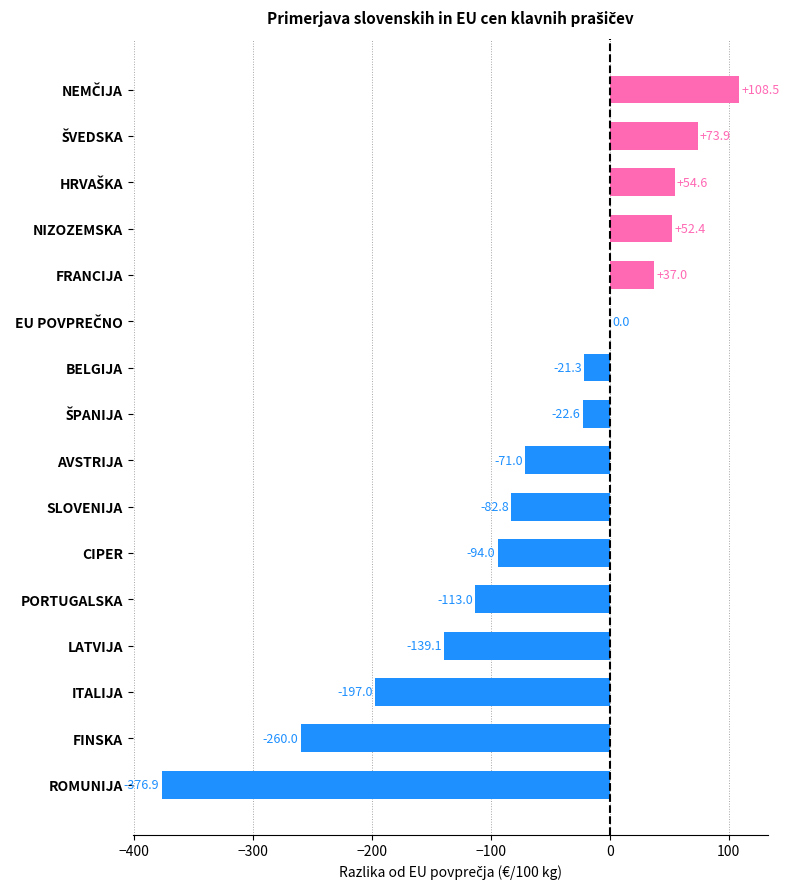

What is the average value?

-65.7